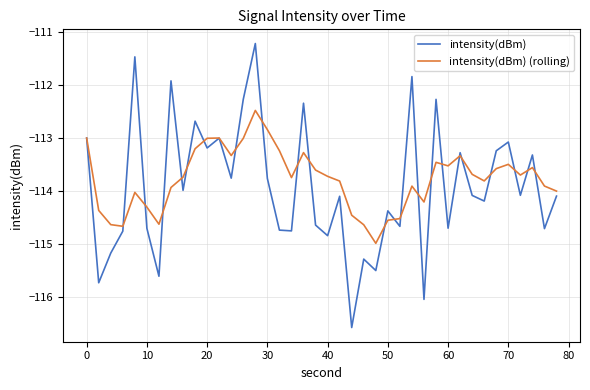

List the series in order of their peak value, lowest first.

intensity(dBm) (rolling), intensity(dBm)